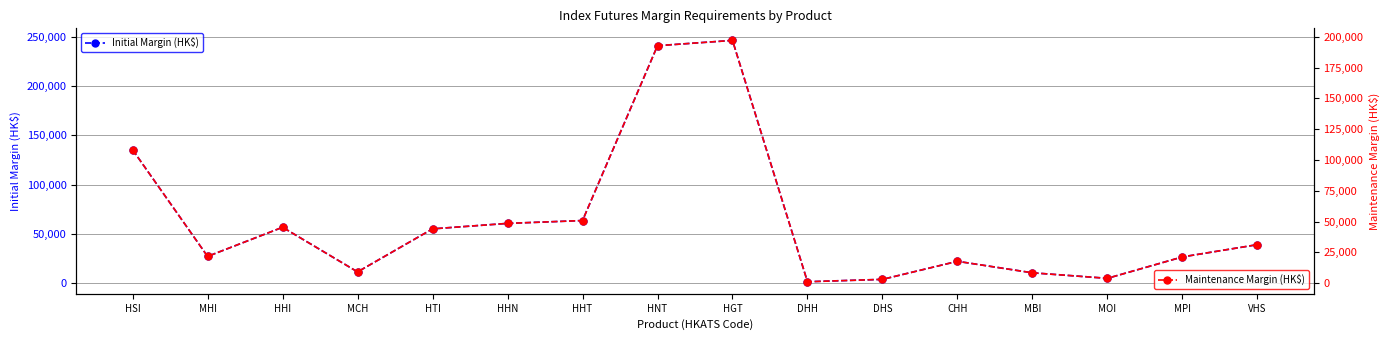

What is the difference between the maximum and minimum values in the Initial Margin (HK$) series?

245106